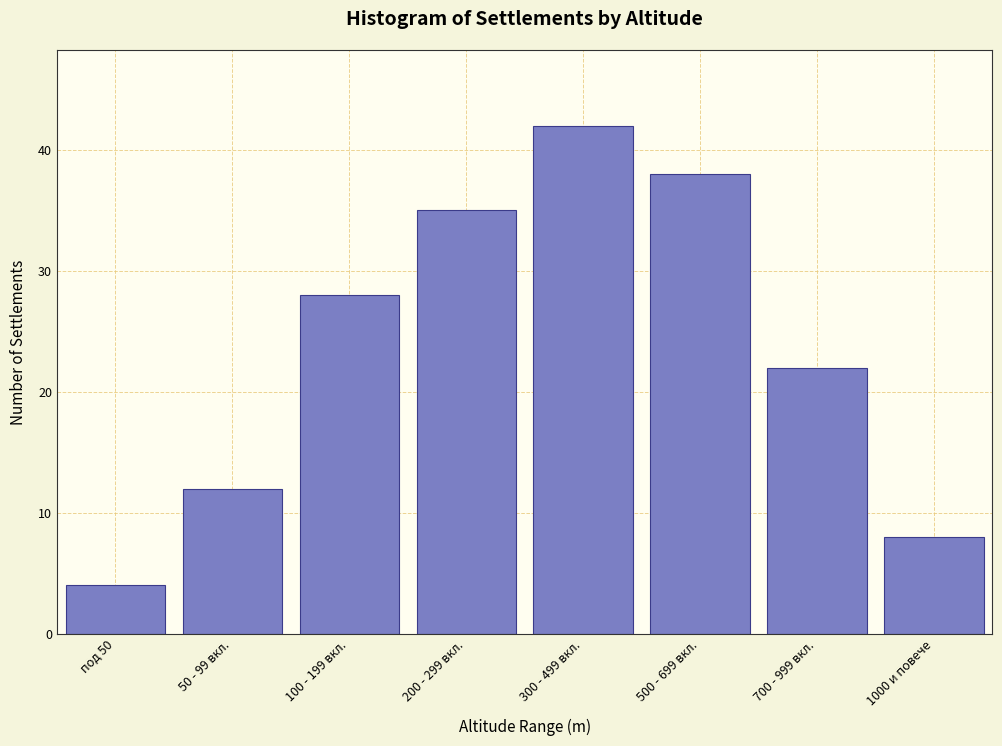

Reading left to right, what are all the values shown in this chart?

под 50=4	50 - 99 вкл.=12	100 - 199 вкл.=28	200 - 299 вкл.=35	300 - 499 вкл.=42	500 - 699 вкл.=38	700 - 999 вкл.=22	1000 и повече=8